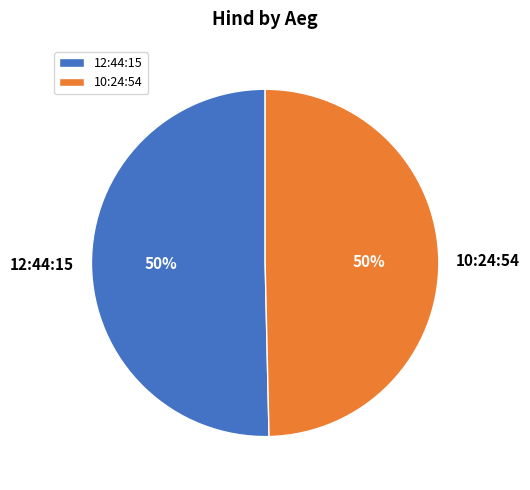

To the nearest percent, what is the average slice percentage?

50%